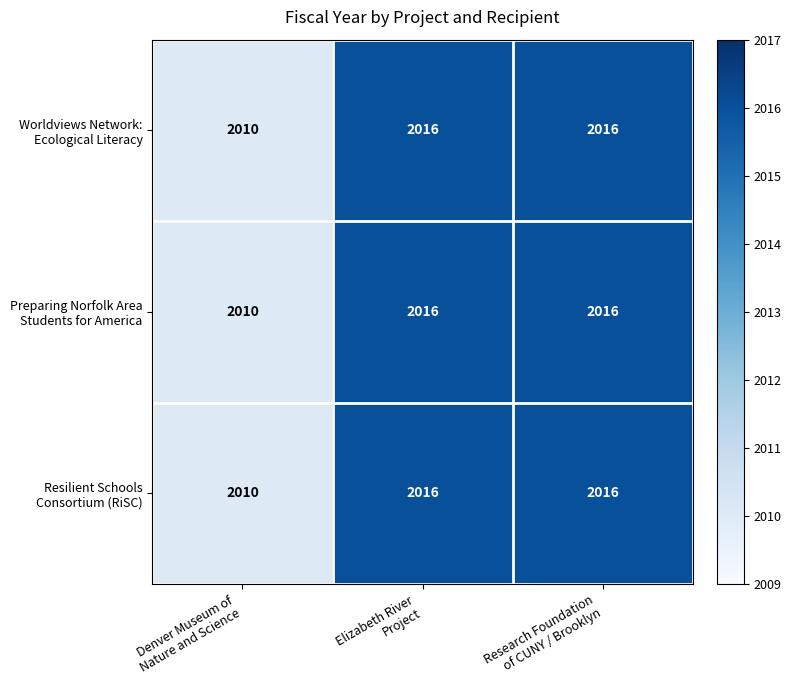

What is the minimum value shown in the chart?

2010